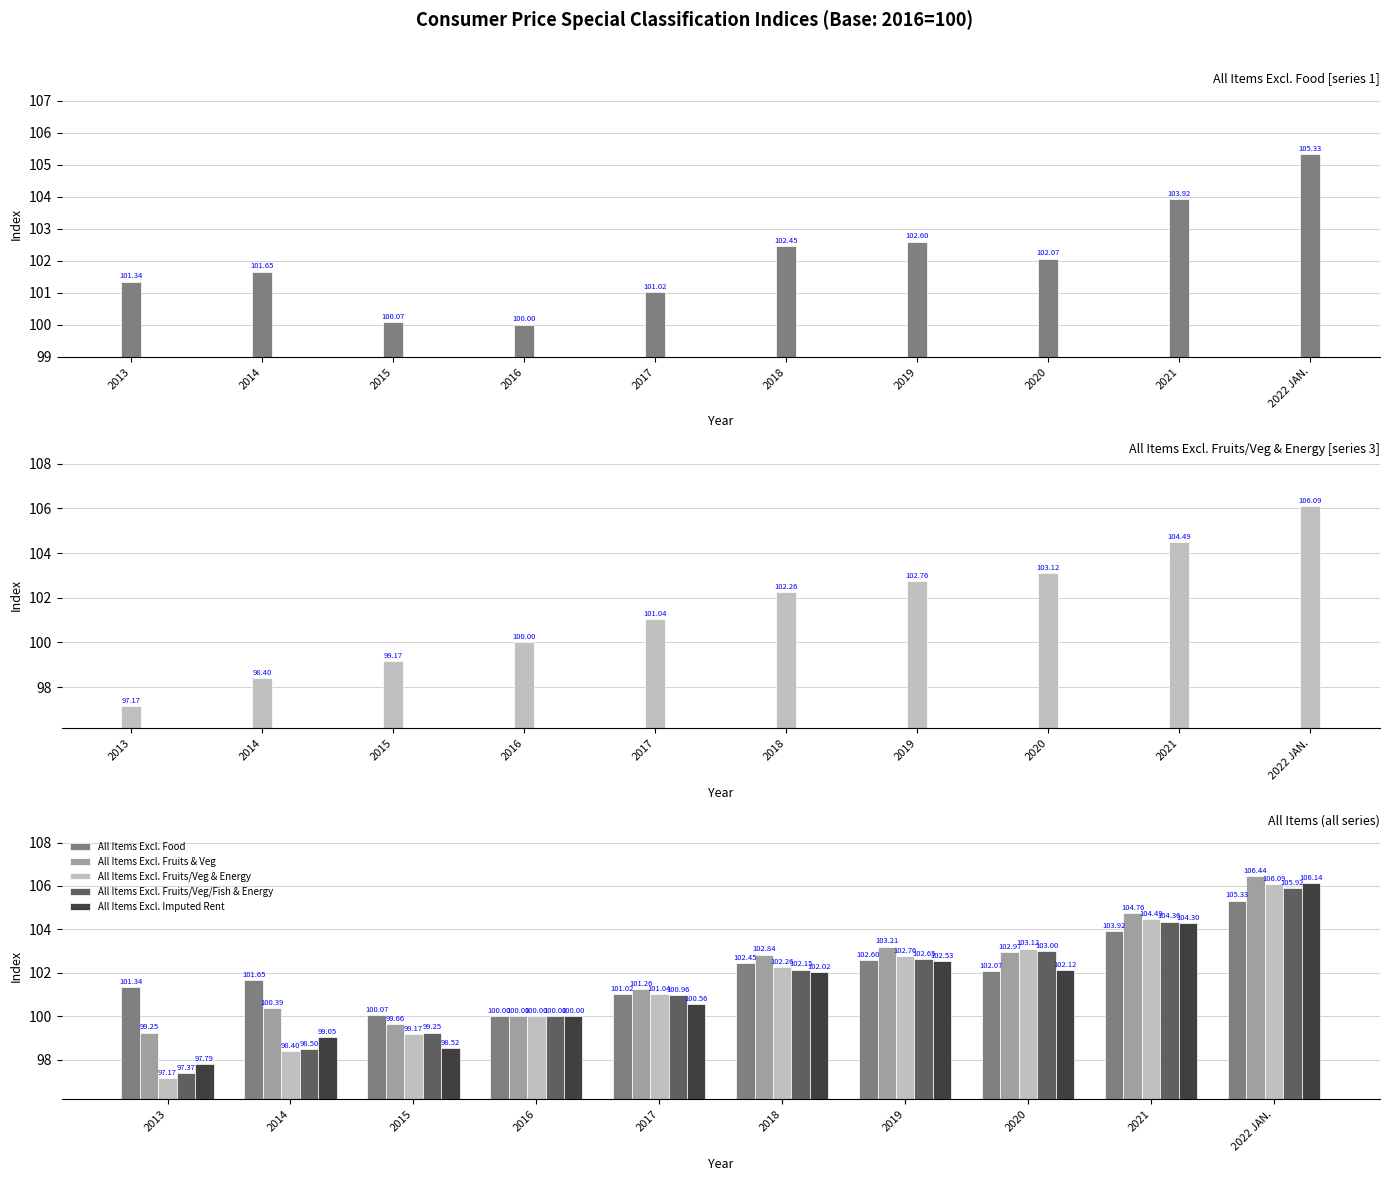

Which category has the highest value in the All Items Excl. Food series?

2022 JAN.